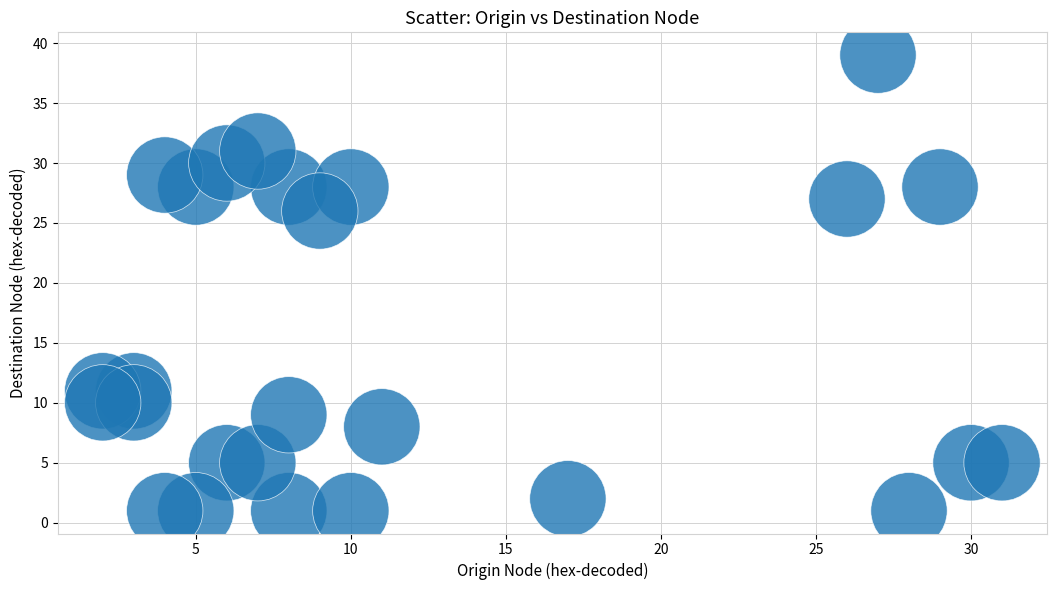

What Y value in the scatter plot is closest to 20?

26